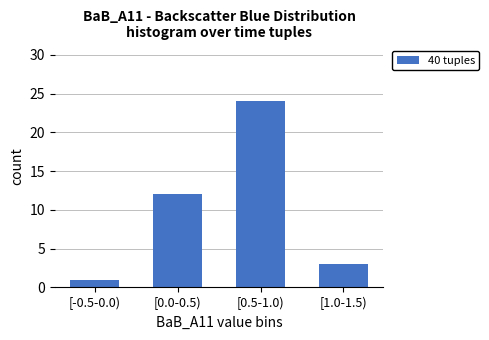

Reading left to right, extract all data points from this chart.

1	12	24	3